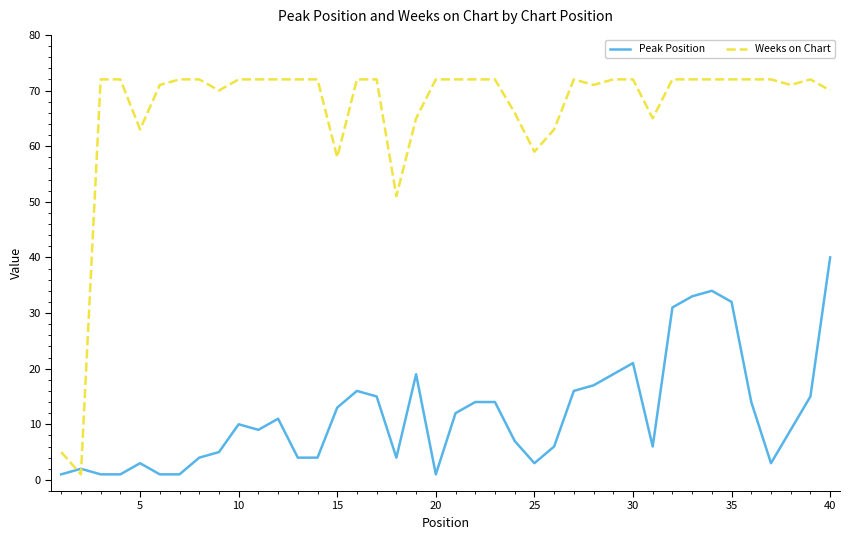

After their last crossing, which series has the higher values: Peak Position or Weeks on Chart?

Weeks on Chart